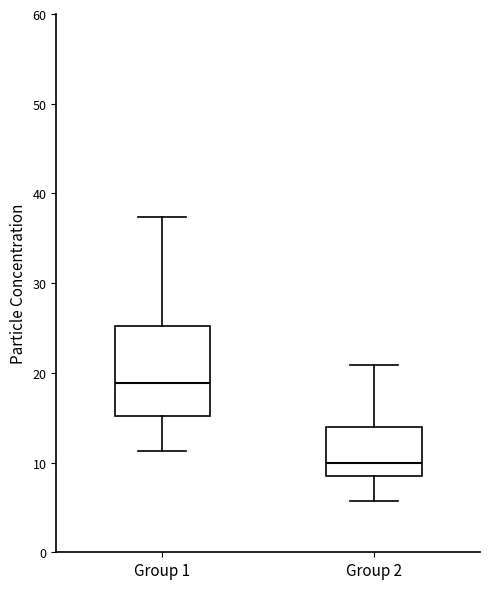

Which box's median line is the lowest?

Group 2